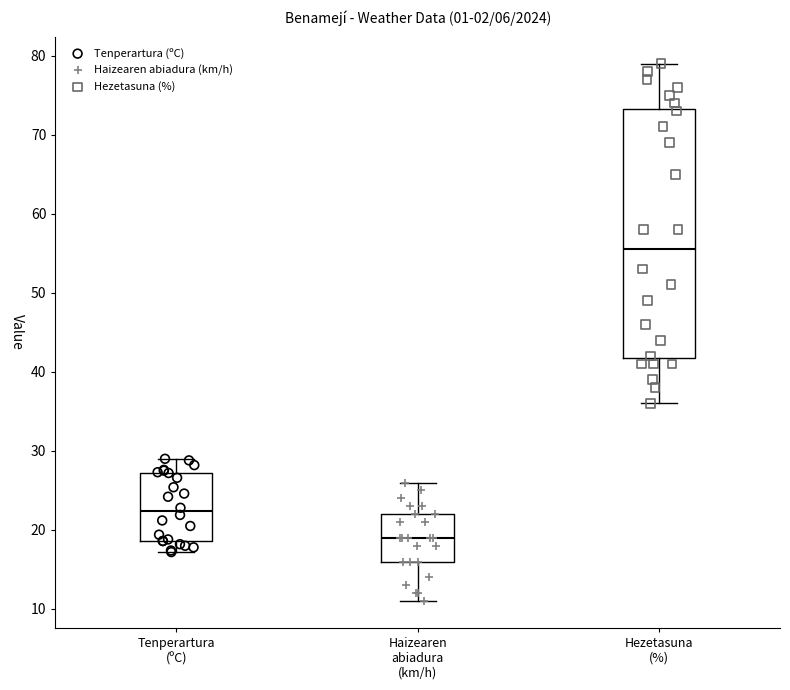

Comparing the boxes themselves (not the whiskers), which one is the tallest?

Hezetasuna (%)